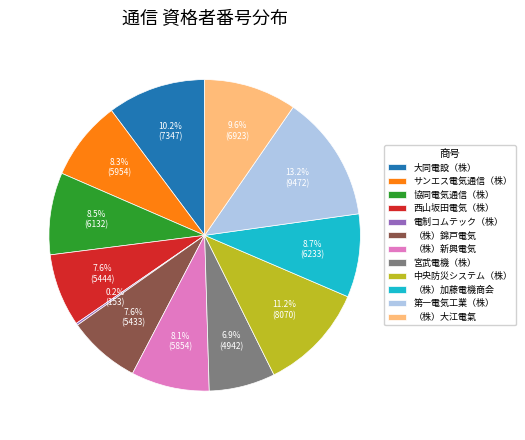

What is the largest slice in the pie chart?

第一電気工業（株）